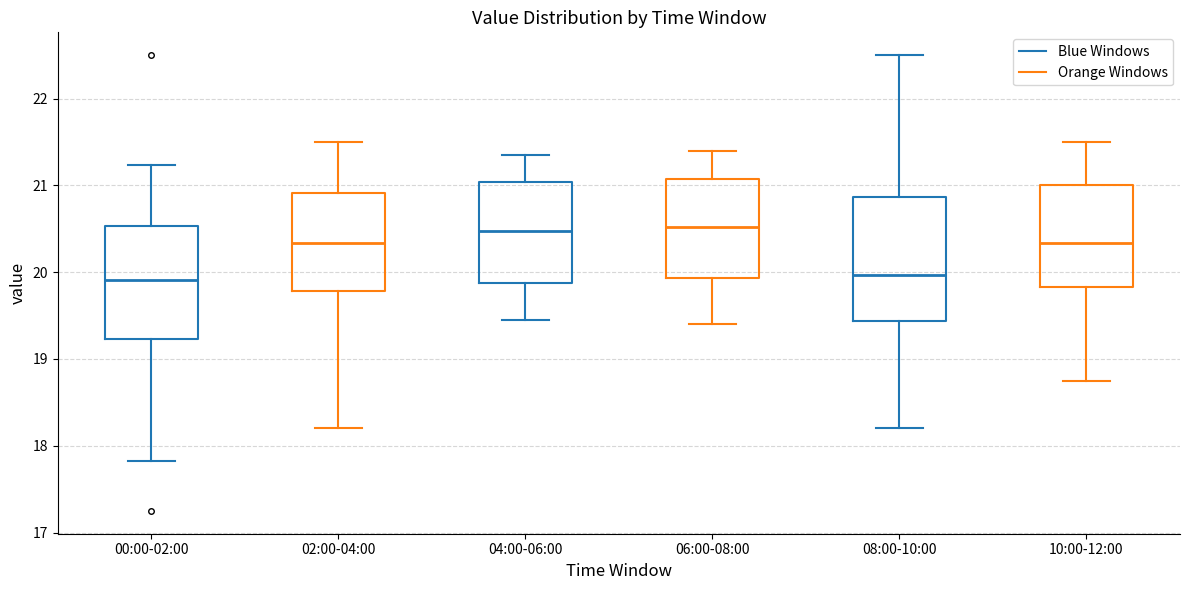

Where does the median line of the box for 08:00-10:00 sit on the y-axis? The values are not printed on the chart, so give them approximately, as read against the axis.

20.0